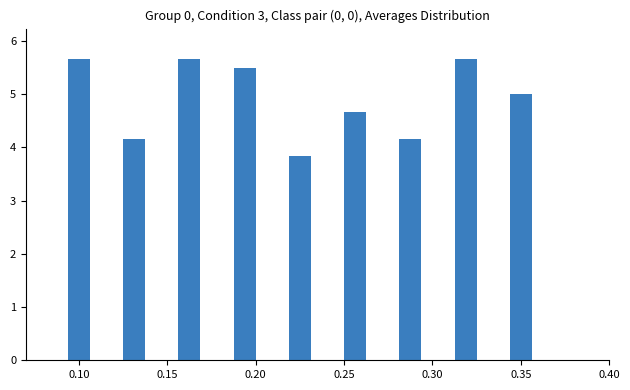

How many values are below 5?

4